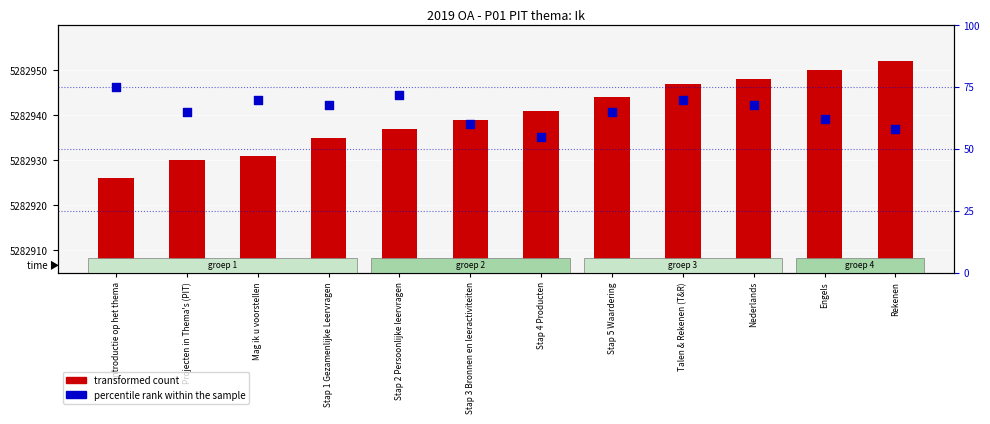

At how many categories does at least one series exceed 5148259?

12